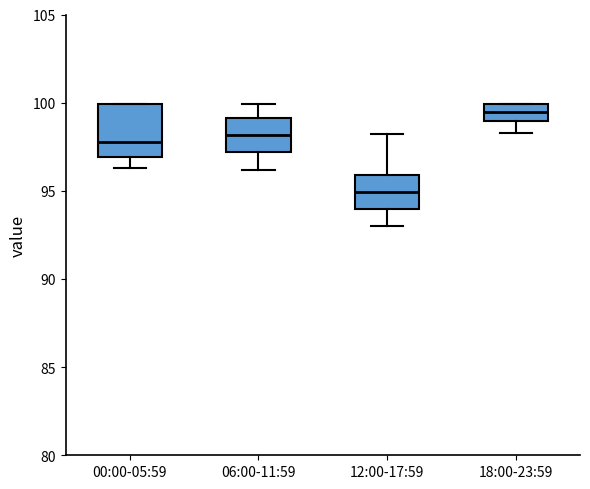

Reading left to right, transcribe this box plot: for each box, give where its median line is, the range the box spans, and where its two whiskers end, as read against the y-axis. The values are not printed on the chart, so give them approximately, as read against the axis.

00:00-05:59: median 98.0, box 97.0 to 100.0, whiskers 96.5 to 100.0
06:00-11:59: median 98.0, box 97.0 to 99.0, whiskers 96.0 to 100.0
12:00-17:59: median 95.0, box 94.0 to 96.0, whiskers 93.0 to 98.0
18:00-23:59: median 99.5, box 99.0 to 100.0, whiskers 98.5 to 100.0